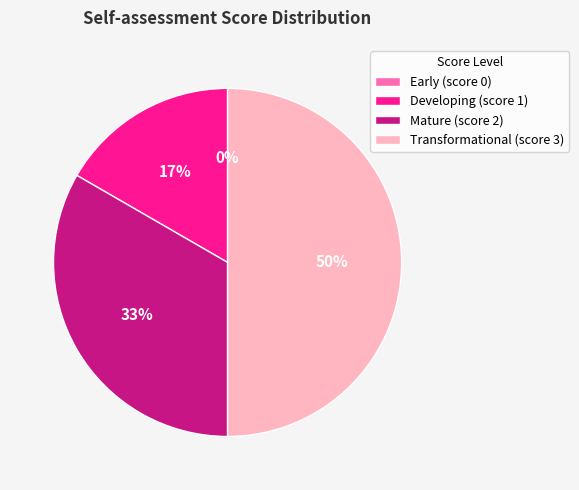

To the nearest percent, what portion does Developing (score 1) represent?

17%